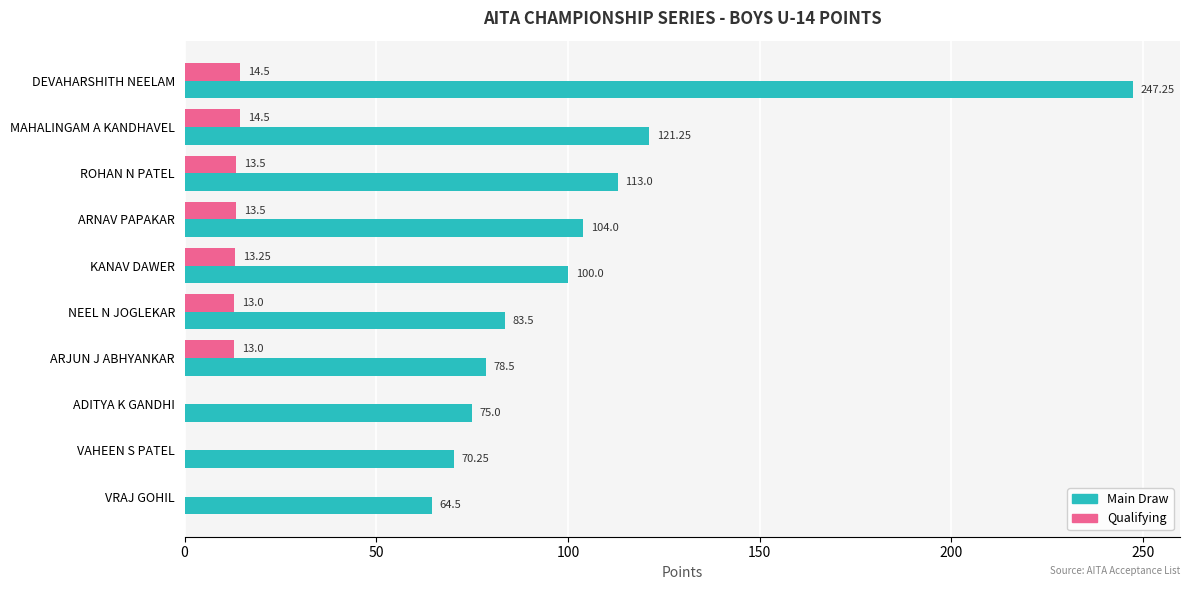

Which series has the largest total across all categories?

Main Draw